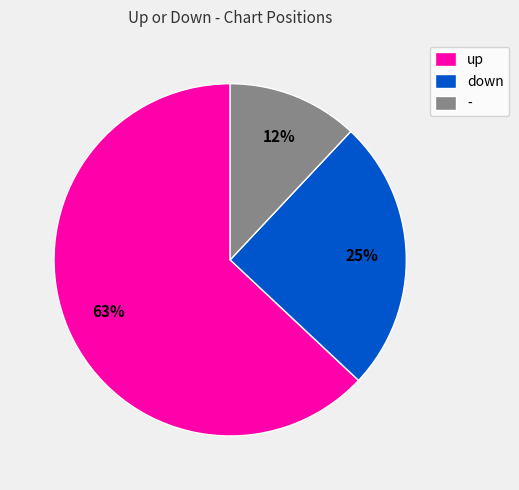

Combined, do up and down account for over 50%?

Yes